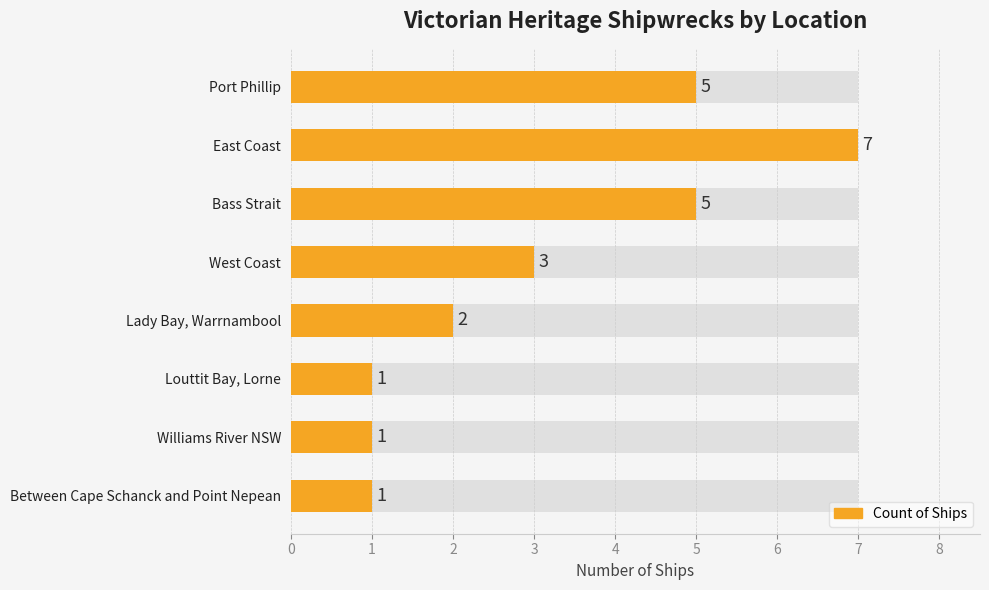

Are the bars horizontal?

Yes